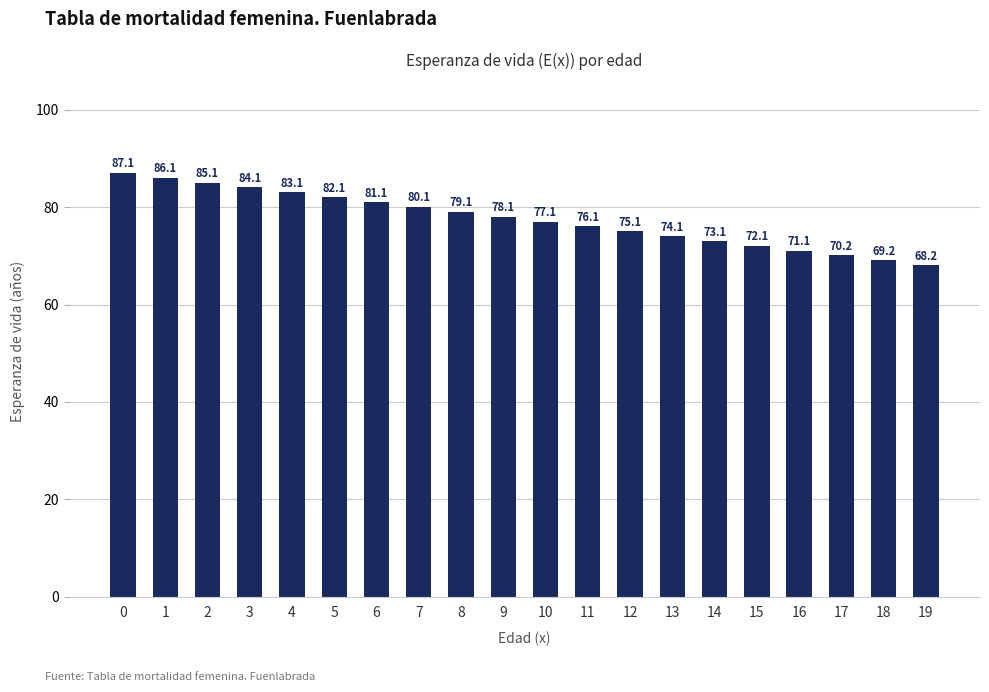

Which label corresponds to the smallest value in the chart?

19